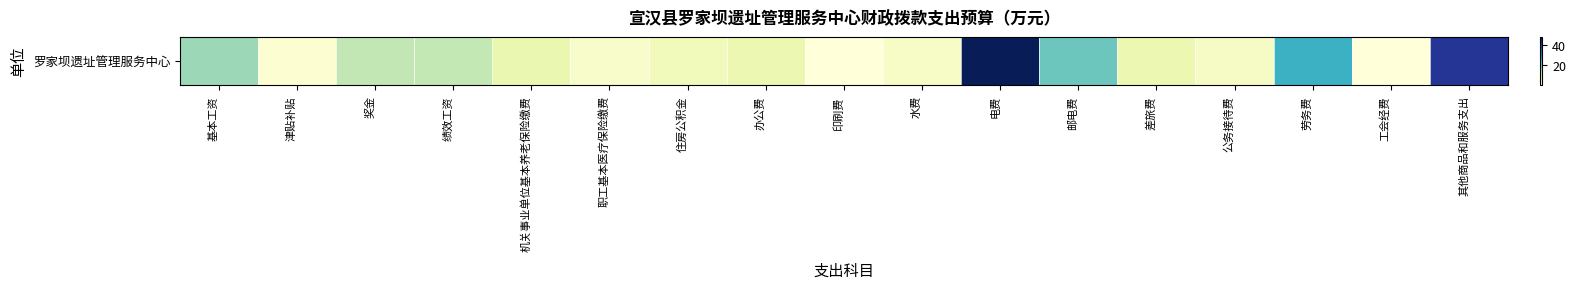

Reading left to right, extract all data points from this chart.

15.8	1.6	12.7	12.5	6.8	2.6	5.1	6.5	0.5	3.0	48.0	20.0	6.5	3.3	25.0	0.3	41.8